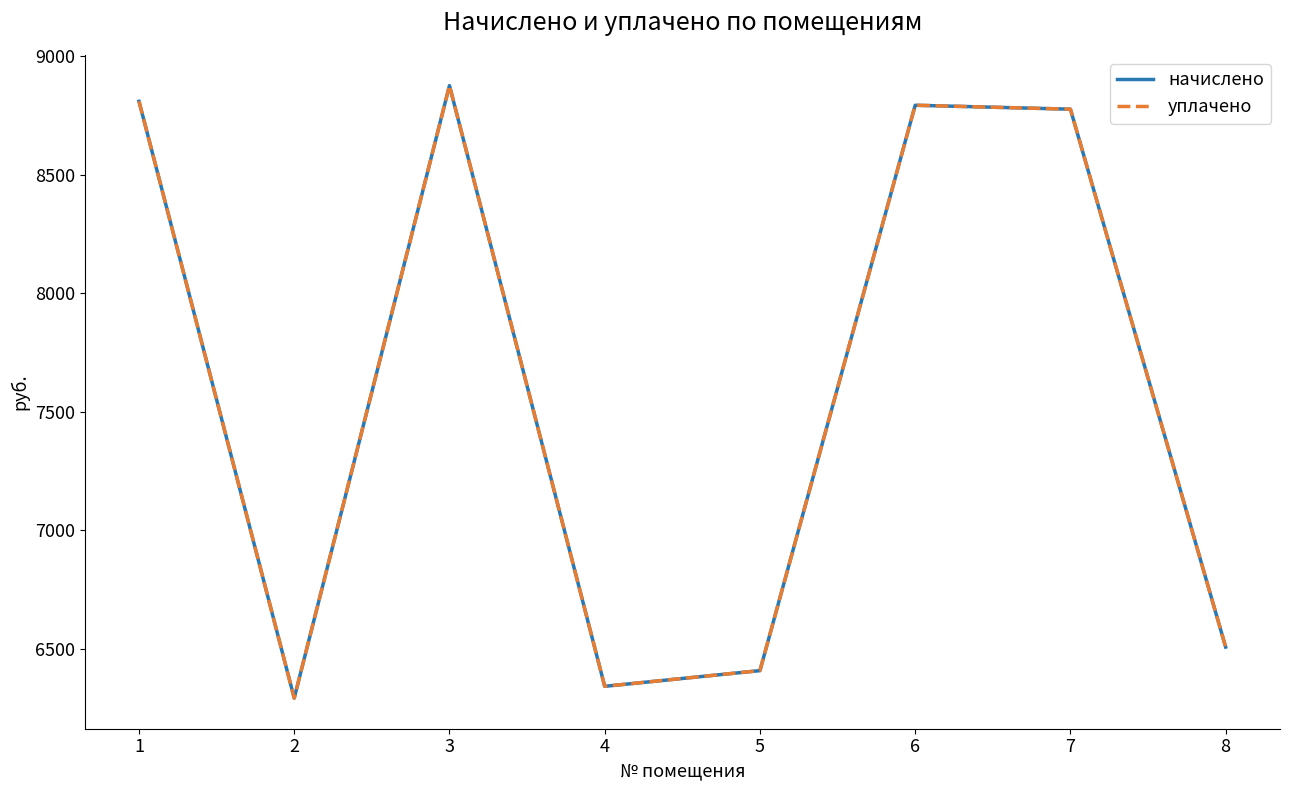

Does the chart display data point markers on the line(s)?

No